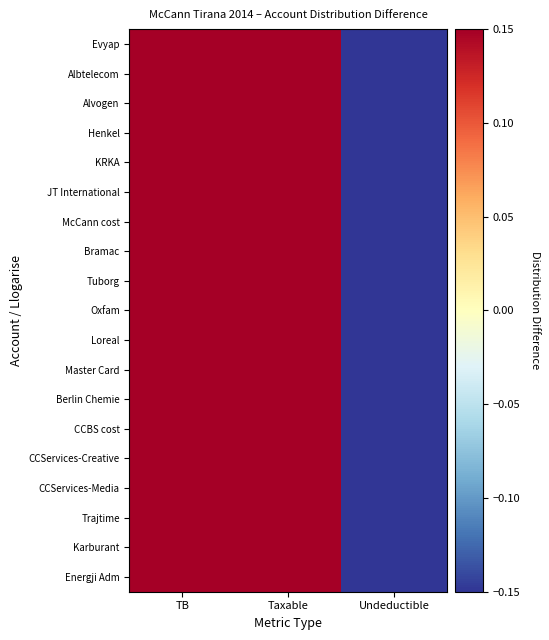

At TB, list the series in order from largest to smallest.

Energji Adm, Karburant, Trajtime, CCServices-Media, CCServices-Creative, CCBS cost, Berlin Chemie, Master Card, Loreal, Oxfam, Tuborg, Bramac, McCann cost, JT International, KRKA, Henkel, Alvogen, Albtelecom, Evyap